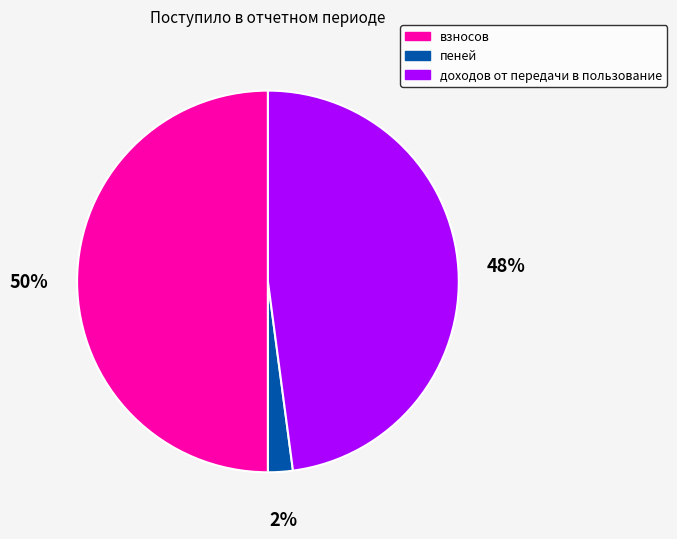

To the nearest percent, what is the combined percentage of пеней and взносов?

52%